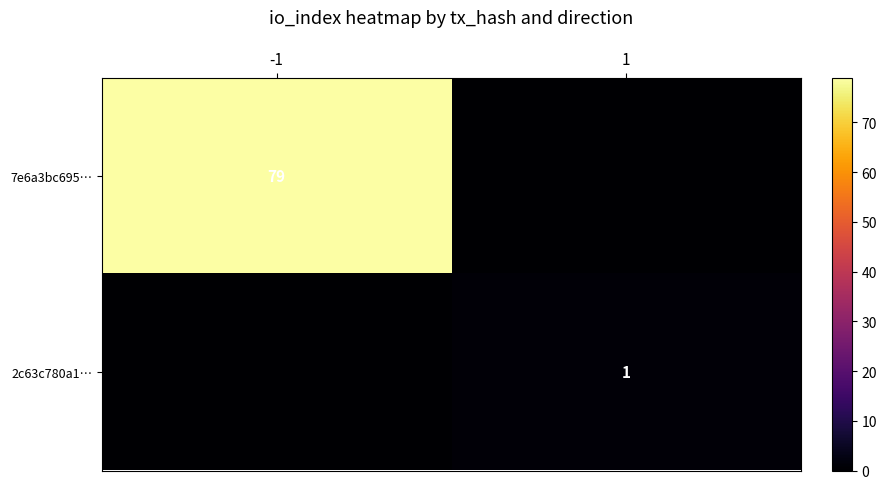

True or false: 2c63c780a1… has a value of 1 at 1.

True